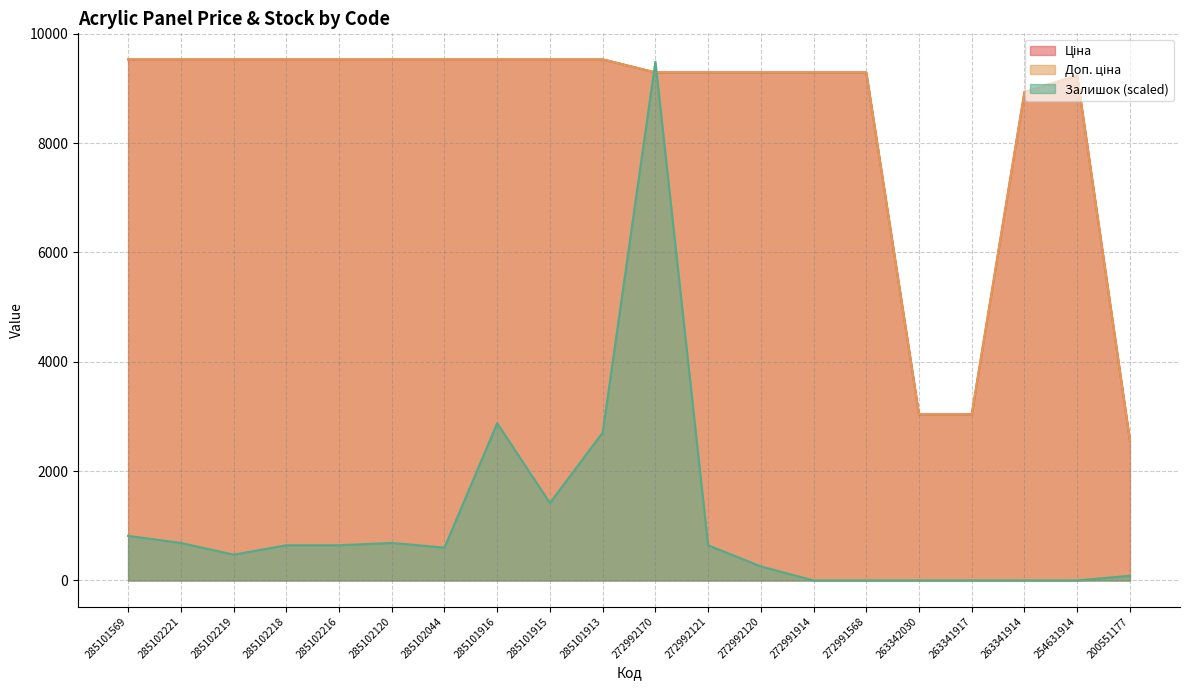

At which category does Ціна reach its first local peak?

254631914